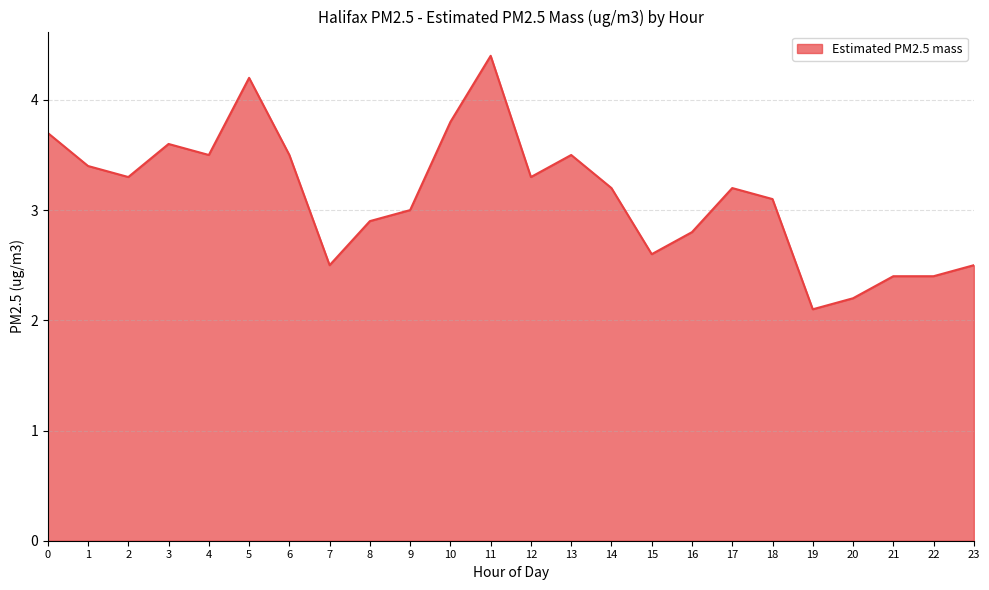

What is the difference between the values at 2 and 16?

0.5